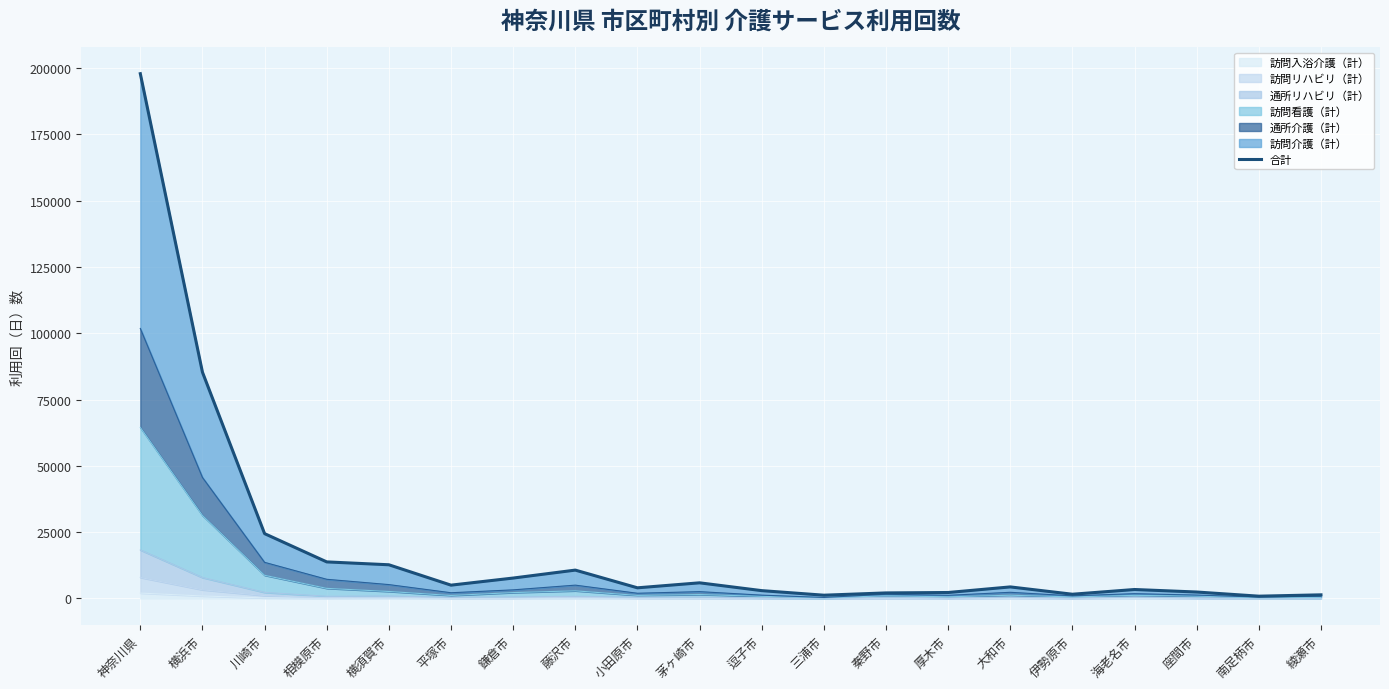

Which category has the highest value across all series?

神奈川県